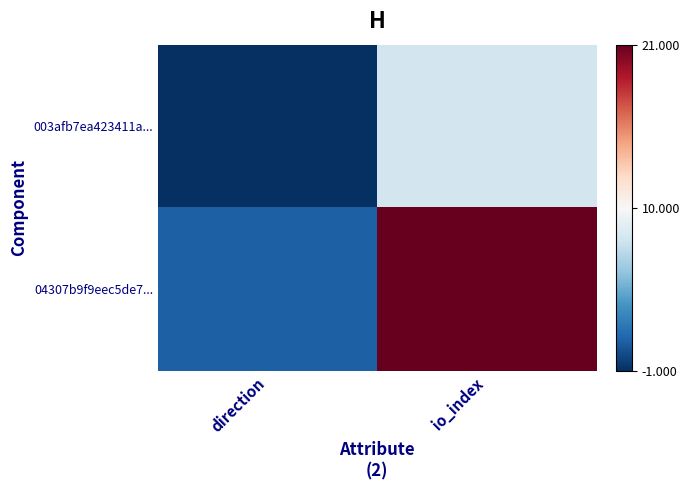

Reading right to left, transcribe all the data shown in this chart.

003afb7ea423411a...: io_index=8	direction=-1
04307b9f9eec5de7...: io_index=21	direction=1